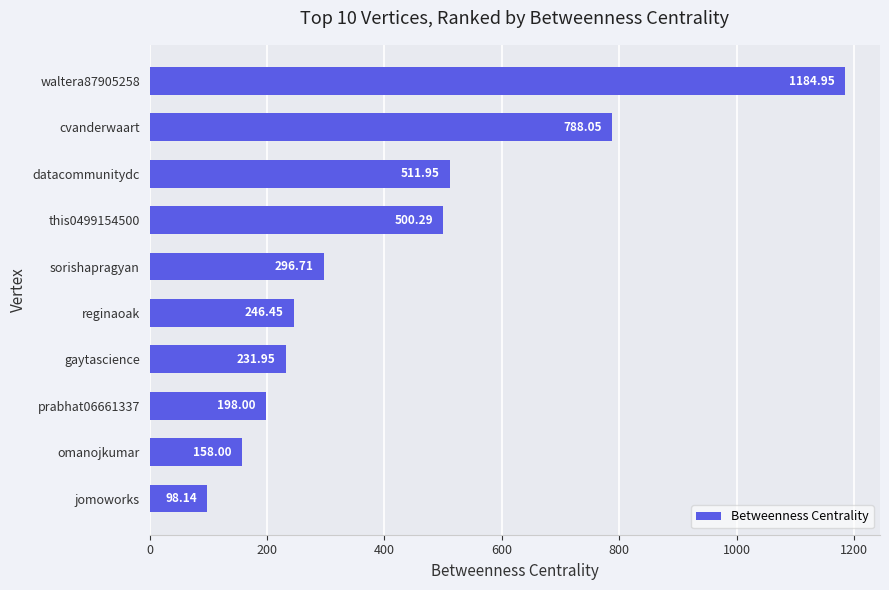

What is the difference between the second highest and second lowest values?

630.0